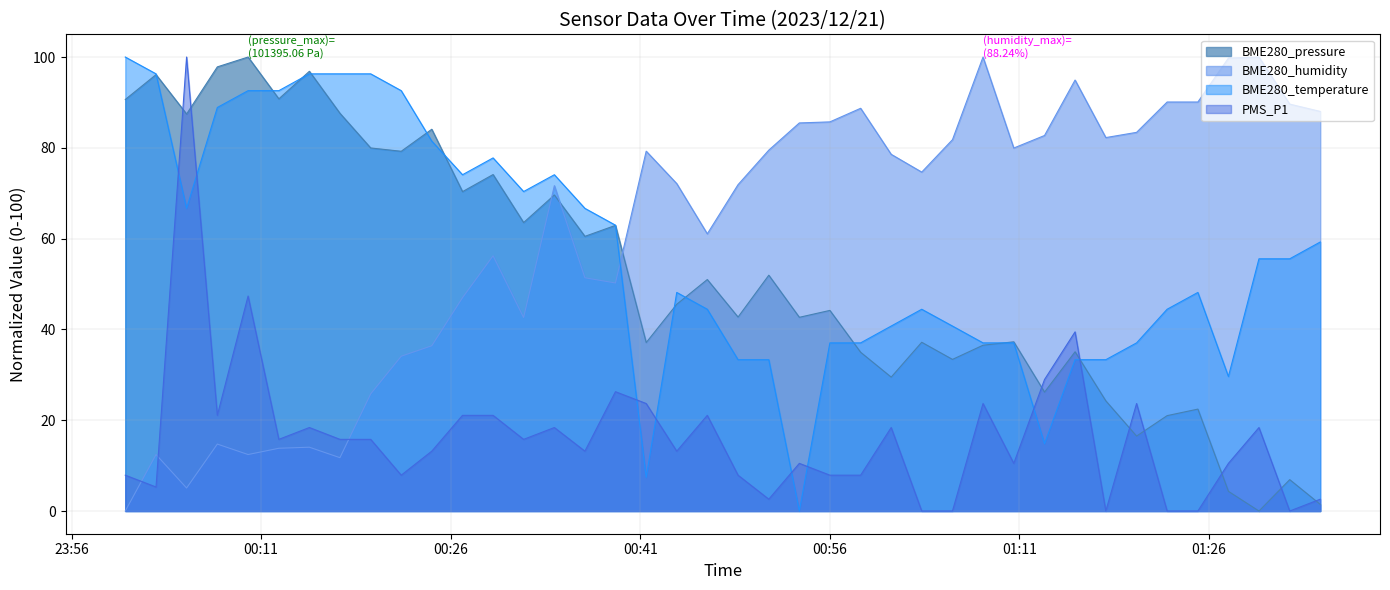

What is the approximate value of BME280_temperature at 2023/12/21 00:48:44?

33.3